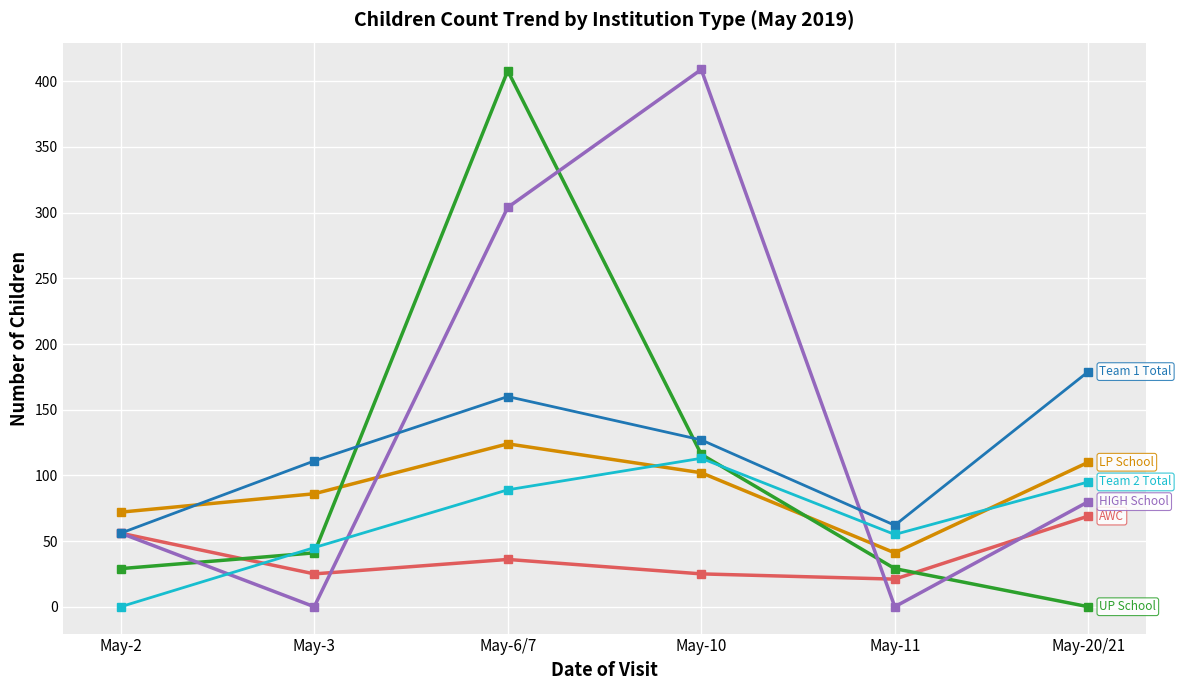

What is the spread (max minus min) of values at May-10?

384